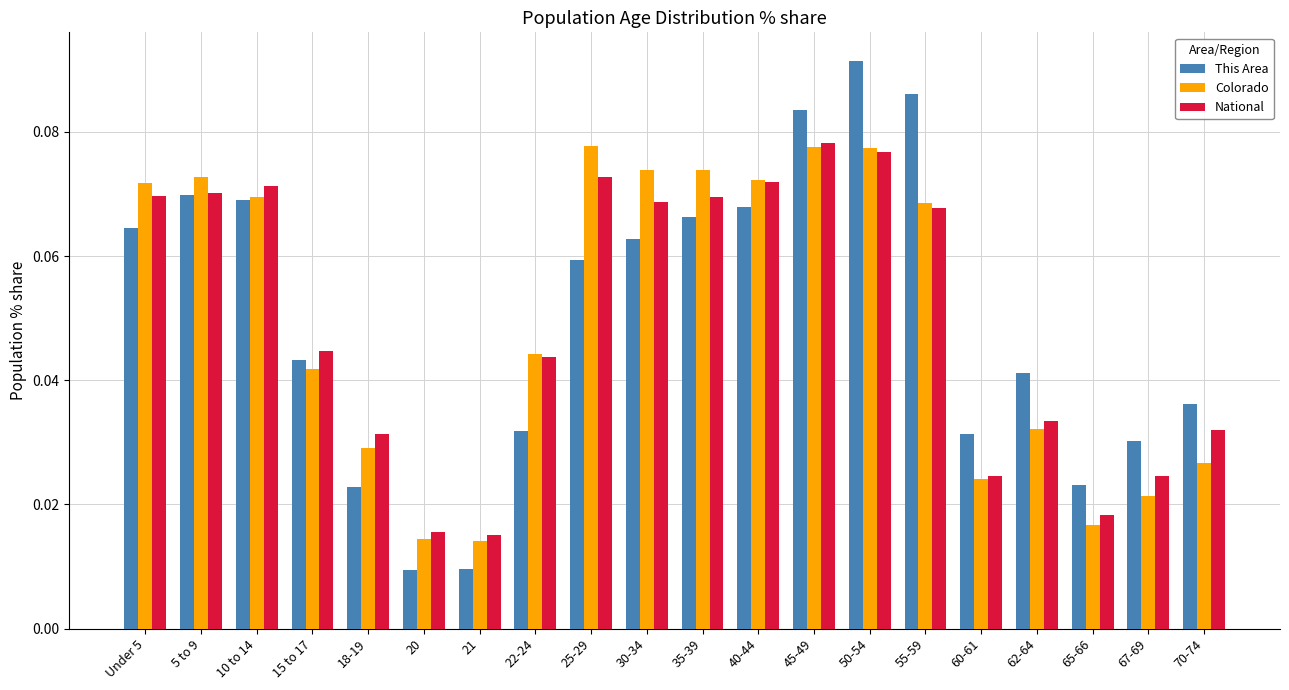

Which label corresponds to the largest value in the chart?

50-54